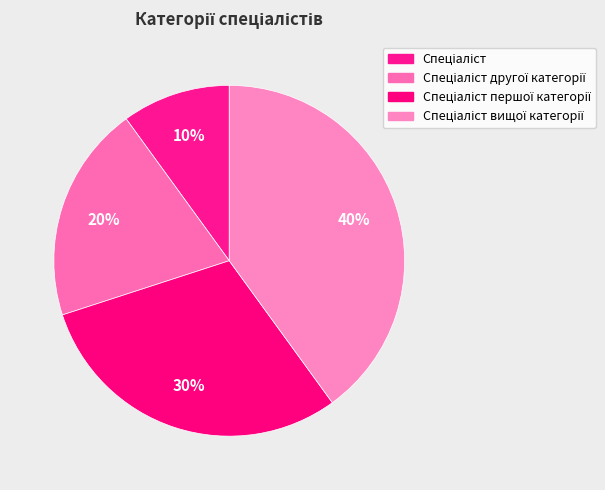

To the nearest percent, what portion does Спеціаліст represent?

10%